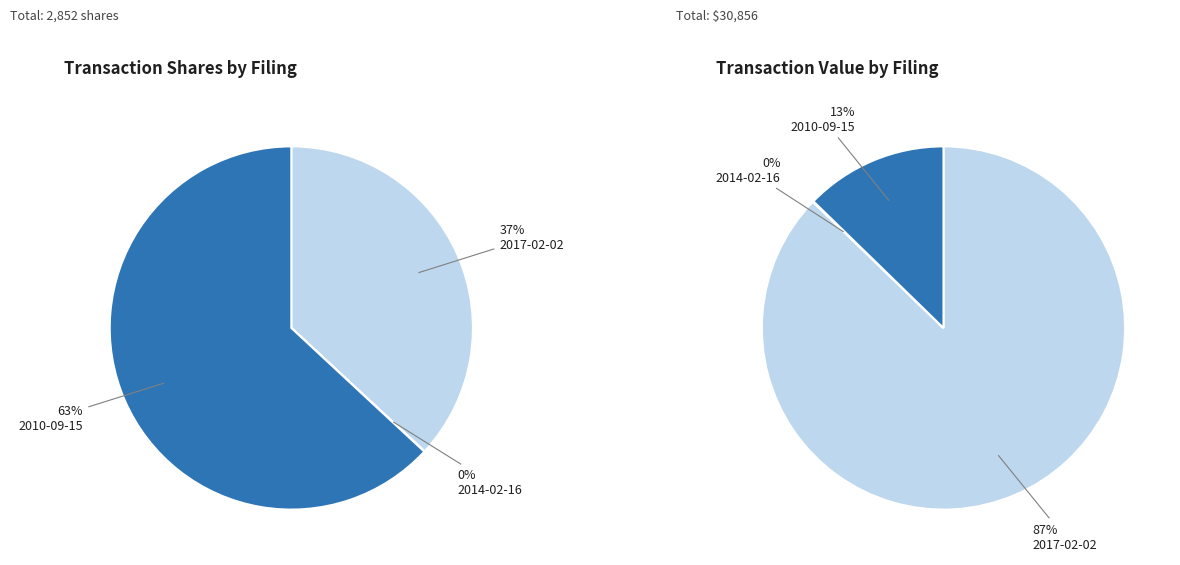

Which series has the widest spread of values?

transactionValue